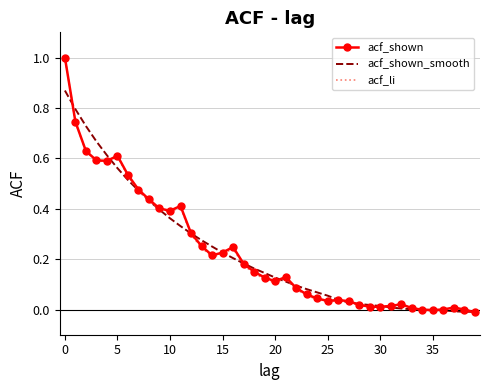

What is the greatest value displayed?

1.0